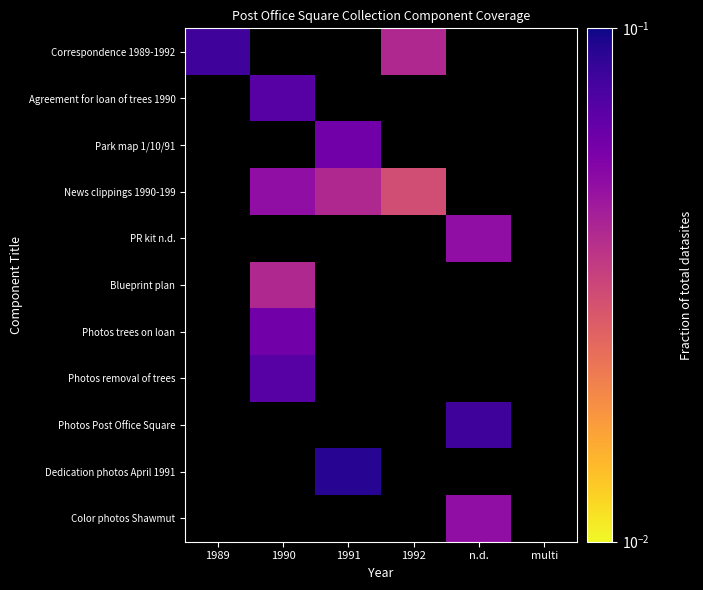

List the labels in order of Park map 1/10/91 value, smallest first.

1989, 1990, 1991, 1992, n.d., multi